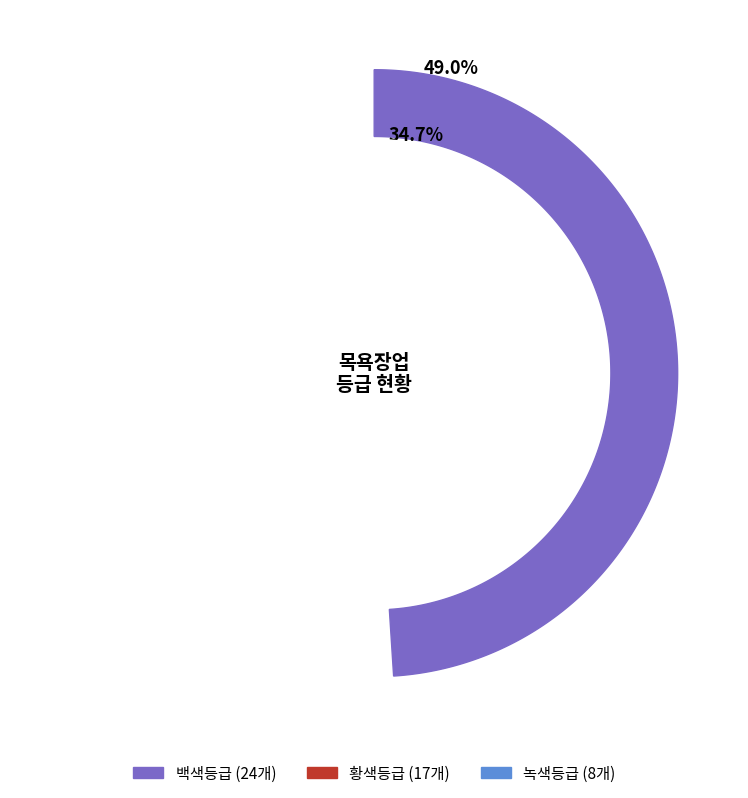

To the nearest percent, what is the difference between the largest and smallest slice percentages?

33%